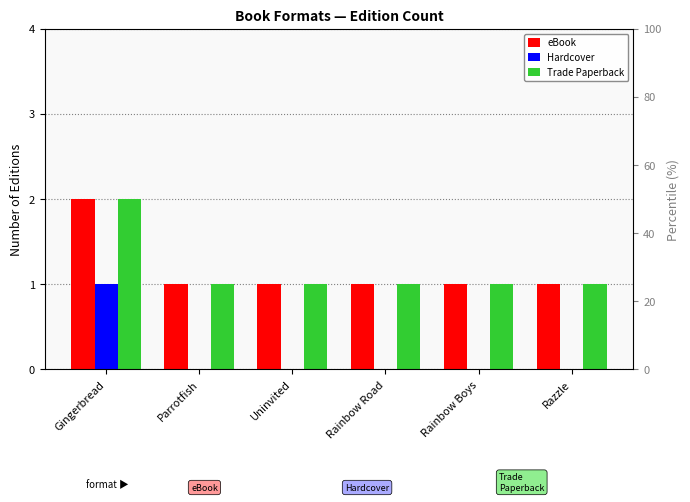

What is the sum of the Trade Paperback values at Rainbow Boys and Rainbow Road?

2